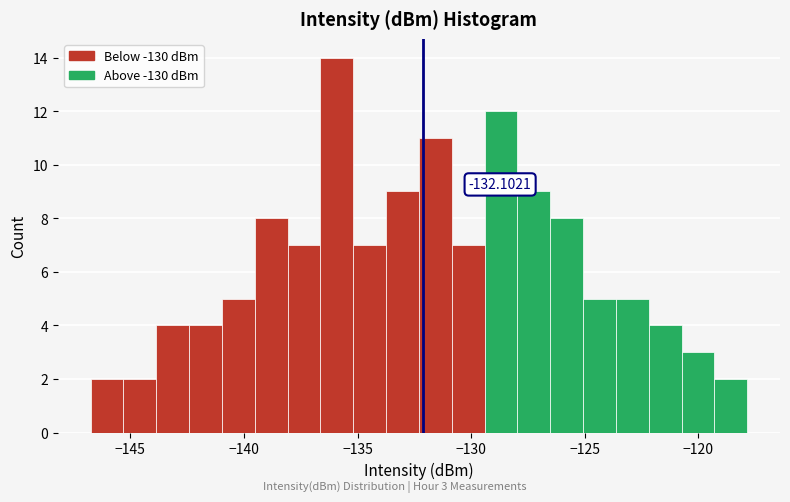

Read against the x-axis, roughly where is the centre of the tallest bar?

-136.0